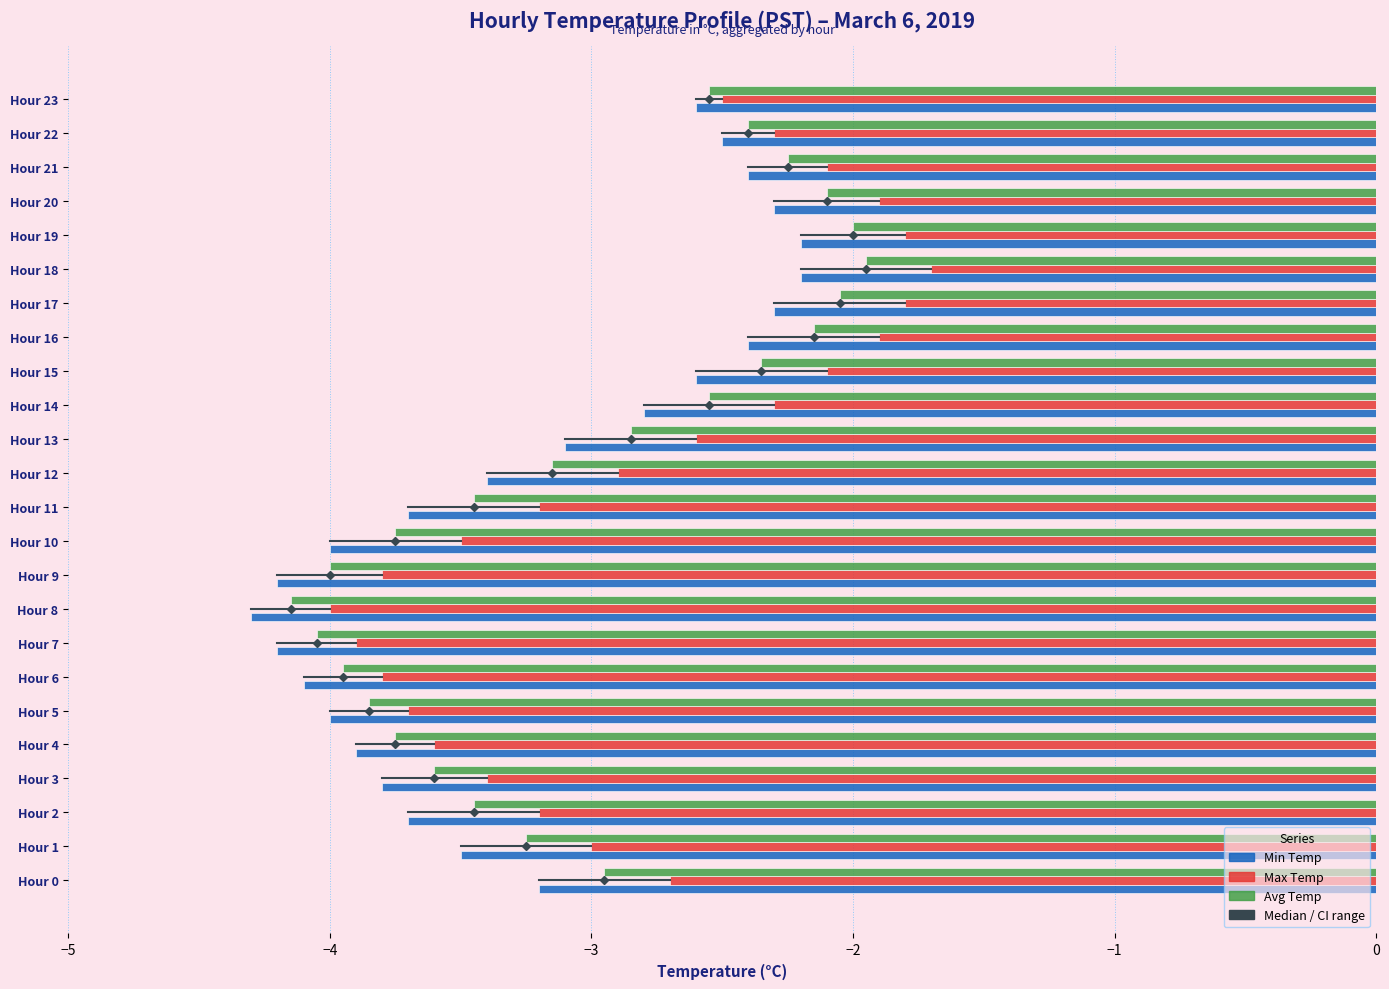

Which series has the largest total across all categories?

Max Temp